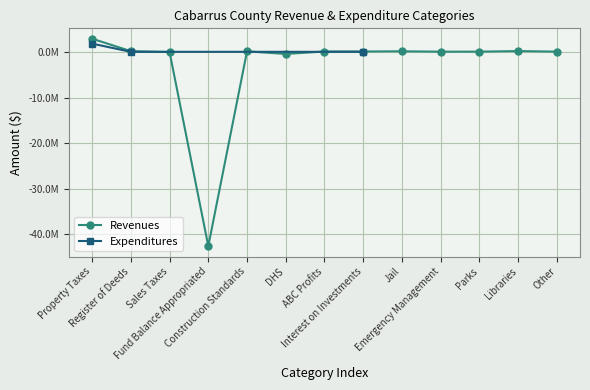

Rank the categories by value from highest to lowest.

Property Taxes, Libraries, Register of Deeds, Jail, Construction Standards, Interest on Investments, ABC Profits, Other, Parks, Emergency Management, Sales Taxes, DHS, Fund Balance Appropriated